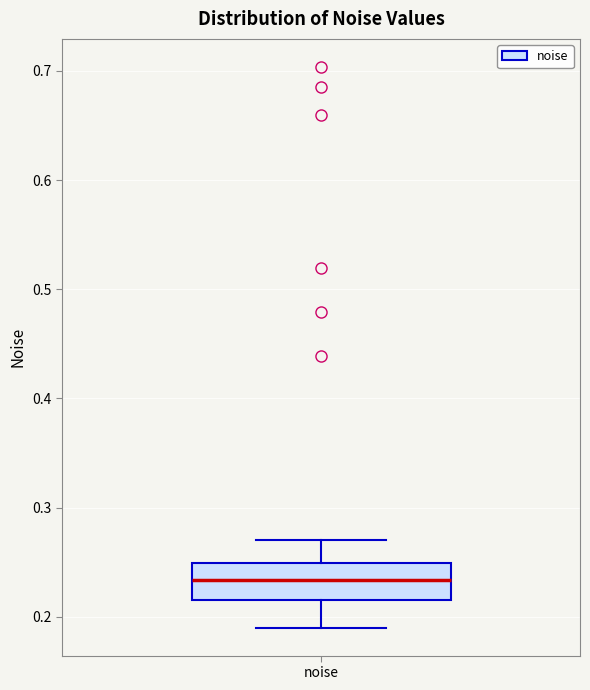

Read this box plot against the y-axis: the position of the median line, the range covered by the box, and the ends of both whiskers. The values are not printed on the chart, so give them approximately, as read against the axis.

median 0.23, box 0.22 to 0.25, whiskers 0.19 to 0.27